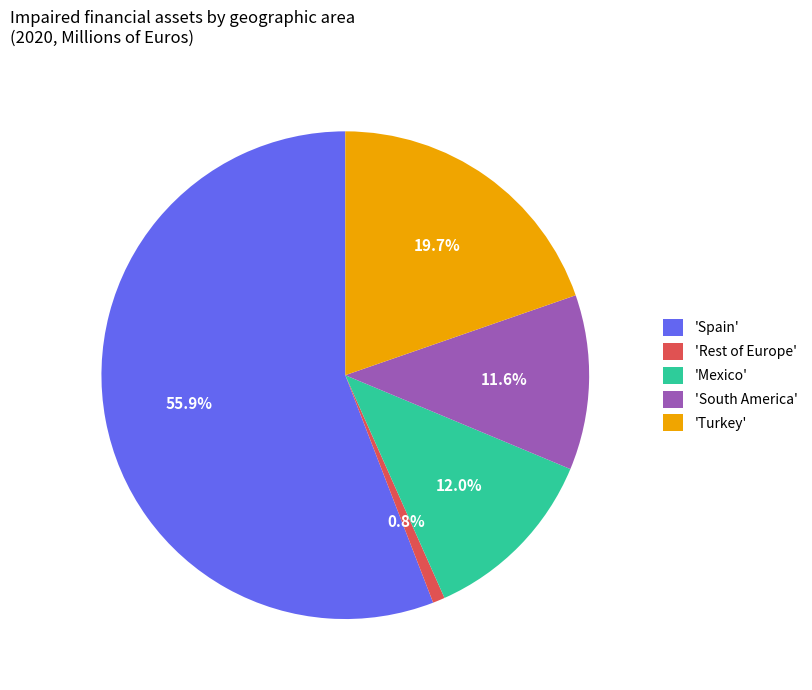

Does 'Spain' represent more than half of the total?

Yes